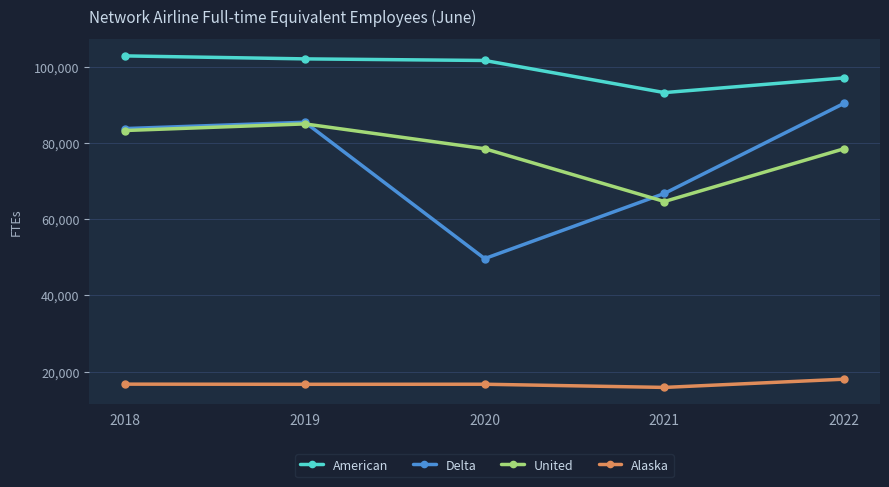

What value does the Alaska series have at 2022, to the nearest 100?

18000